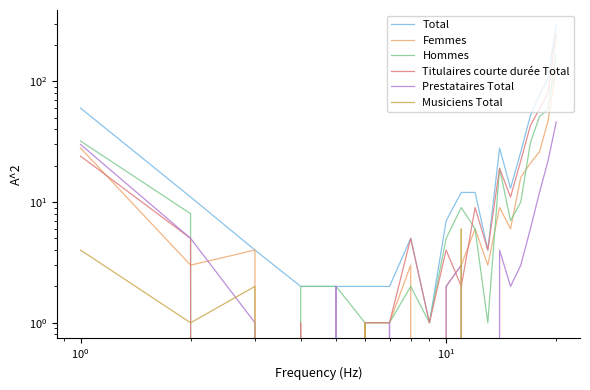

Reading right to left, extract all data points from this chart.

Total: 293	106	77	52	26	13	28	4	12	12	7	1	5	2	2	2	2	4	11	60
Femmes: 127	47	26	21	16	6	9	3	6	3	2	0	3	1	1	0	0	4	3	28
Hommes: 166	59	51	31	10	7	19	1	6	9	5	1	2	1	1	2	2	0	8	32
Titulaires courte durée Total: 244	80	59	43	22	11	19	4	9	2	4	1	5	1	1	0	1	0	5	24
Prestataires Total: 46	22	12	6	3	2	4	0	0	3	2	0	0	1	0	2	0	1	5	30
Musiciens Total: 0	0	0	0	0	0	0	0	0	6	0	0	0	0	1	0	0	2	1	4